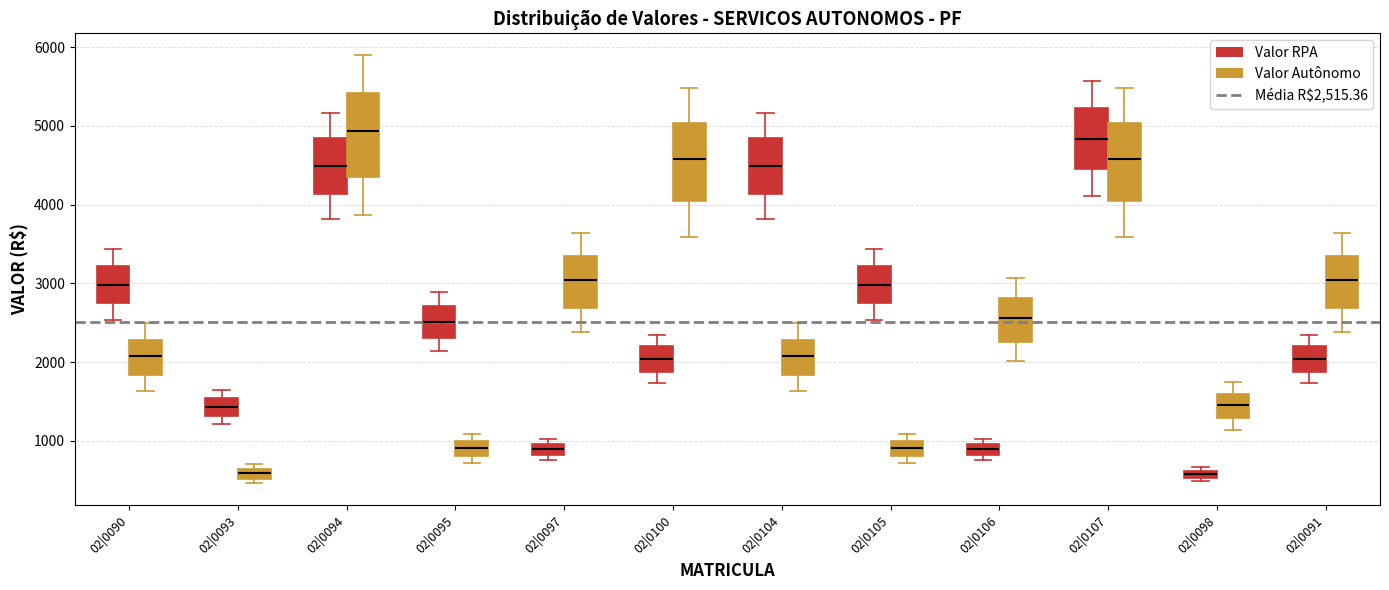

Where is the lower edge of the box for 02|0093 (Valor Autônomo) on the y-axis? The values are not printed on the chart, so give them approximately, as read against the axis.

500